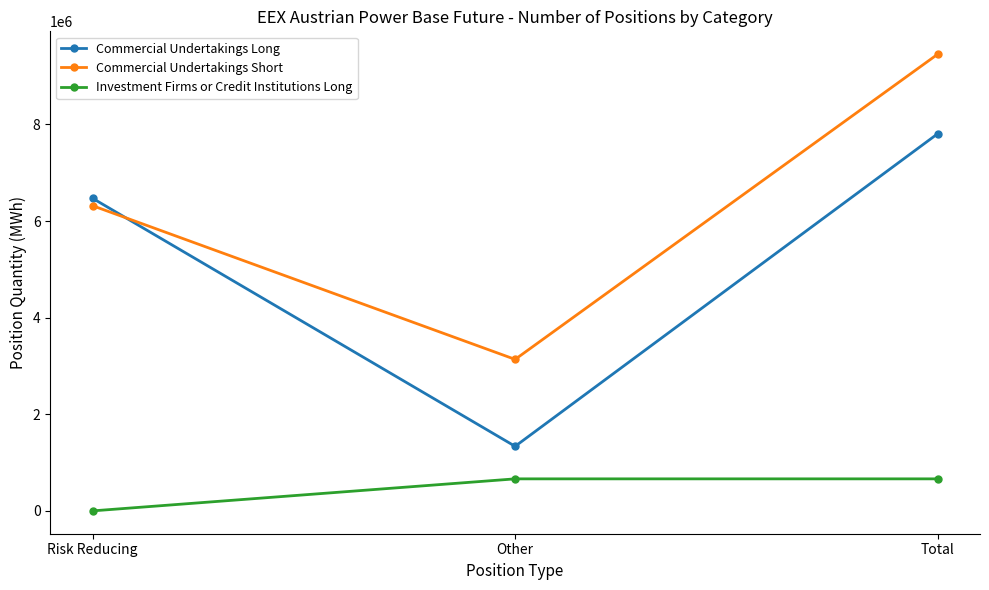

The Investment Firms or Credit Institutions Long series shows 0 at Risk Reducing. True or false?

True